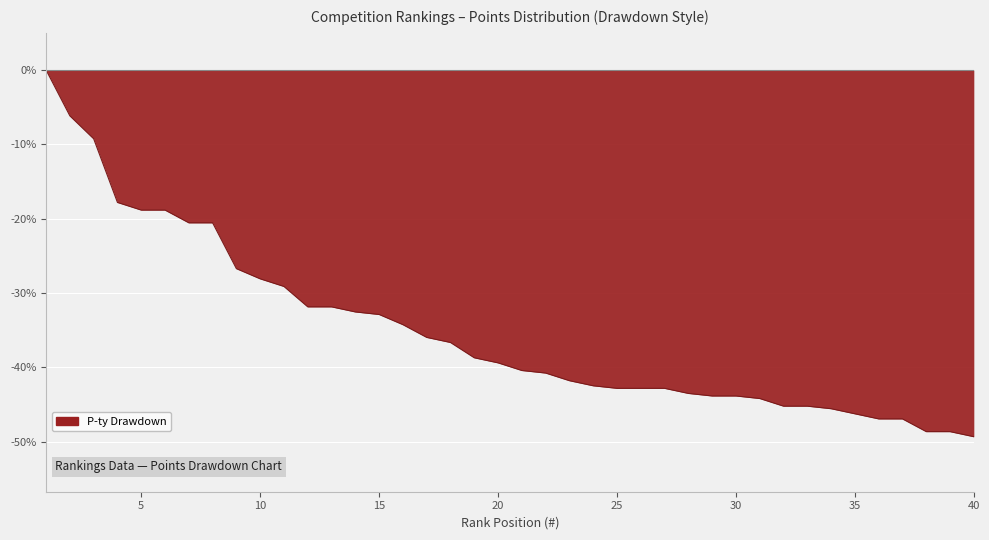

Count the number of values greater than -39.

19